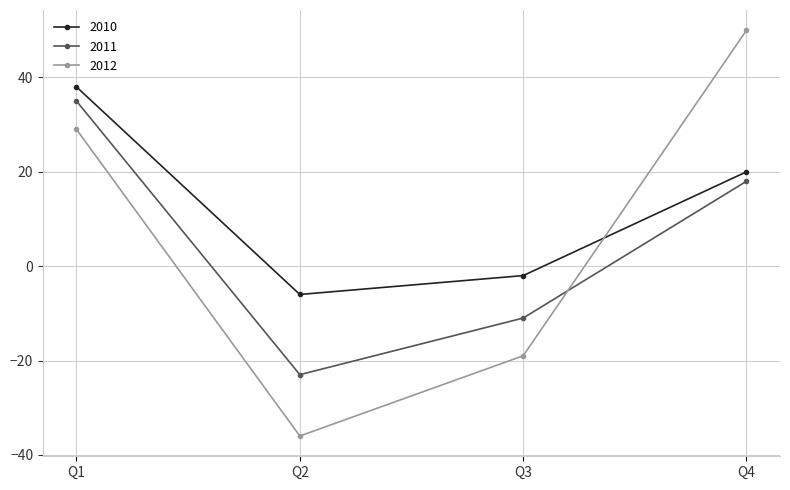

Rank the categories by 2010 value from highest to lowest.

Q1, Q4, Q3, Q2